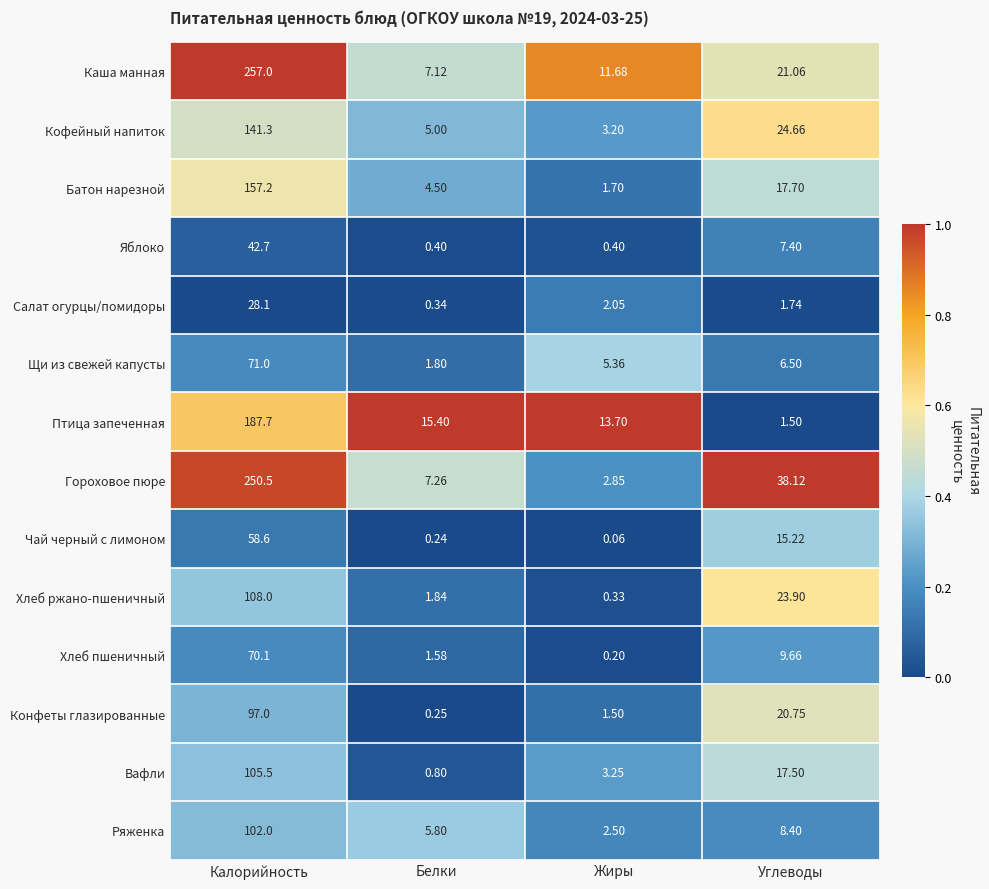

Which label corresponds to the largest value in the chart?

Калорийность